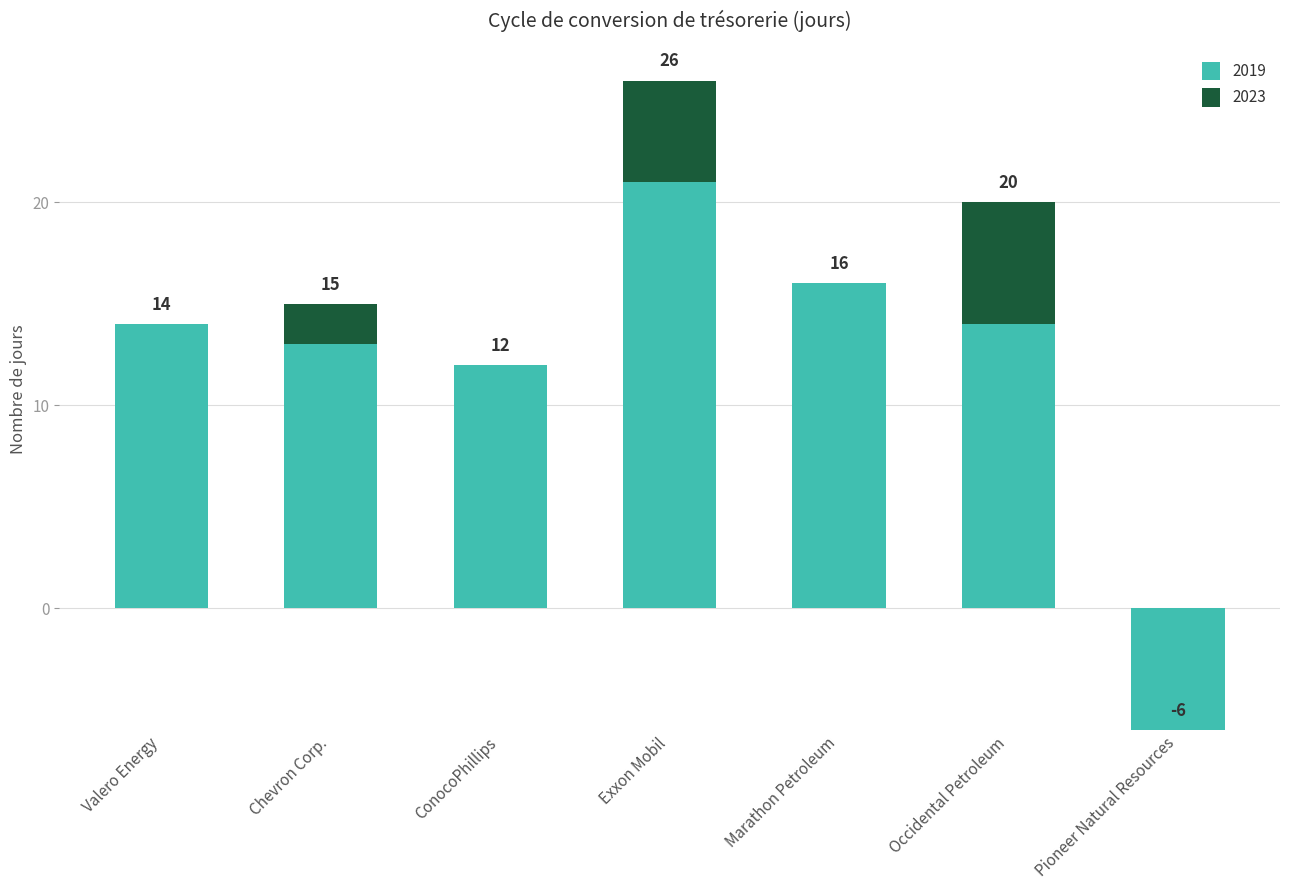

At which category is the sum across all series the highest?

Exxon Mobil